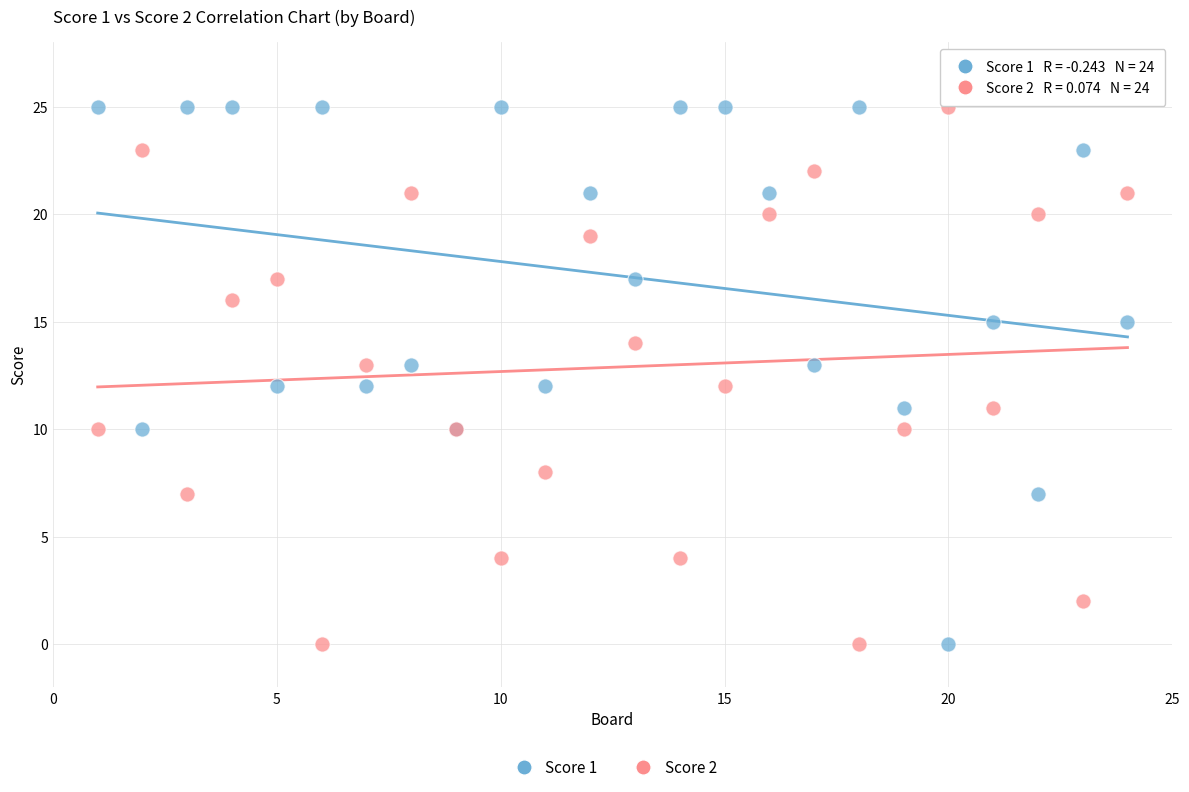

What is the X range (max minus min) for the scatter plot?

23